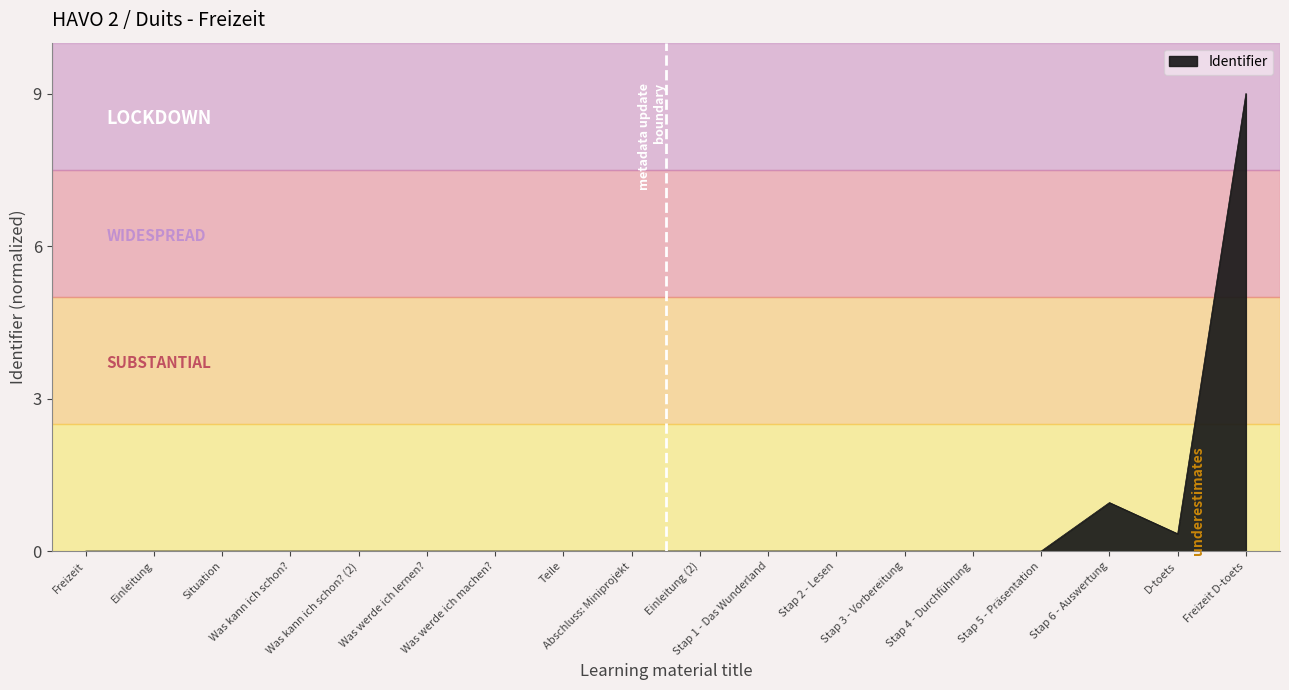

What is the maximum value shown in the chart?

9.0